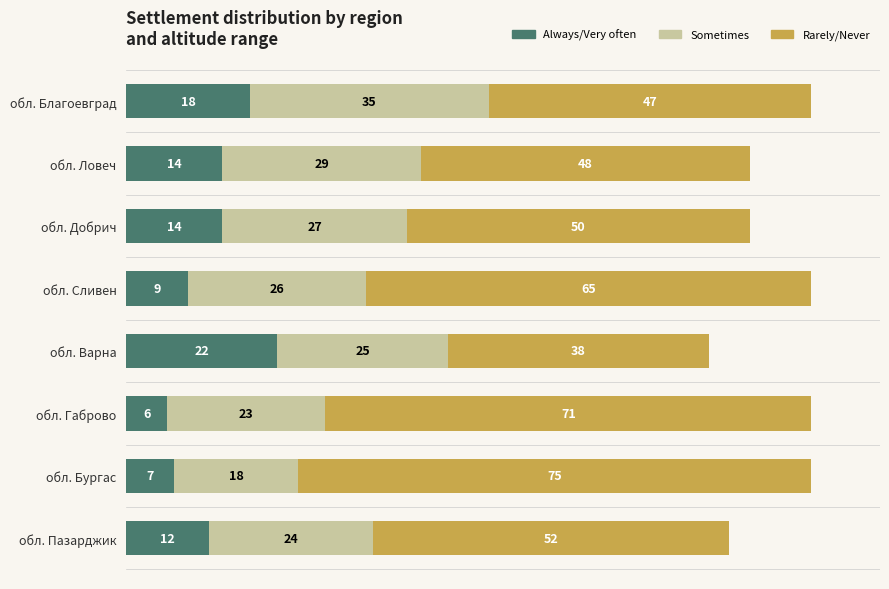

What is the approximate value of Always/Very often at обл. Бургас, to the nearest 5?

5